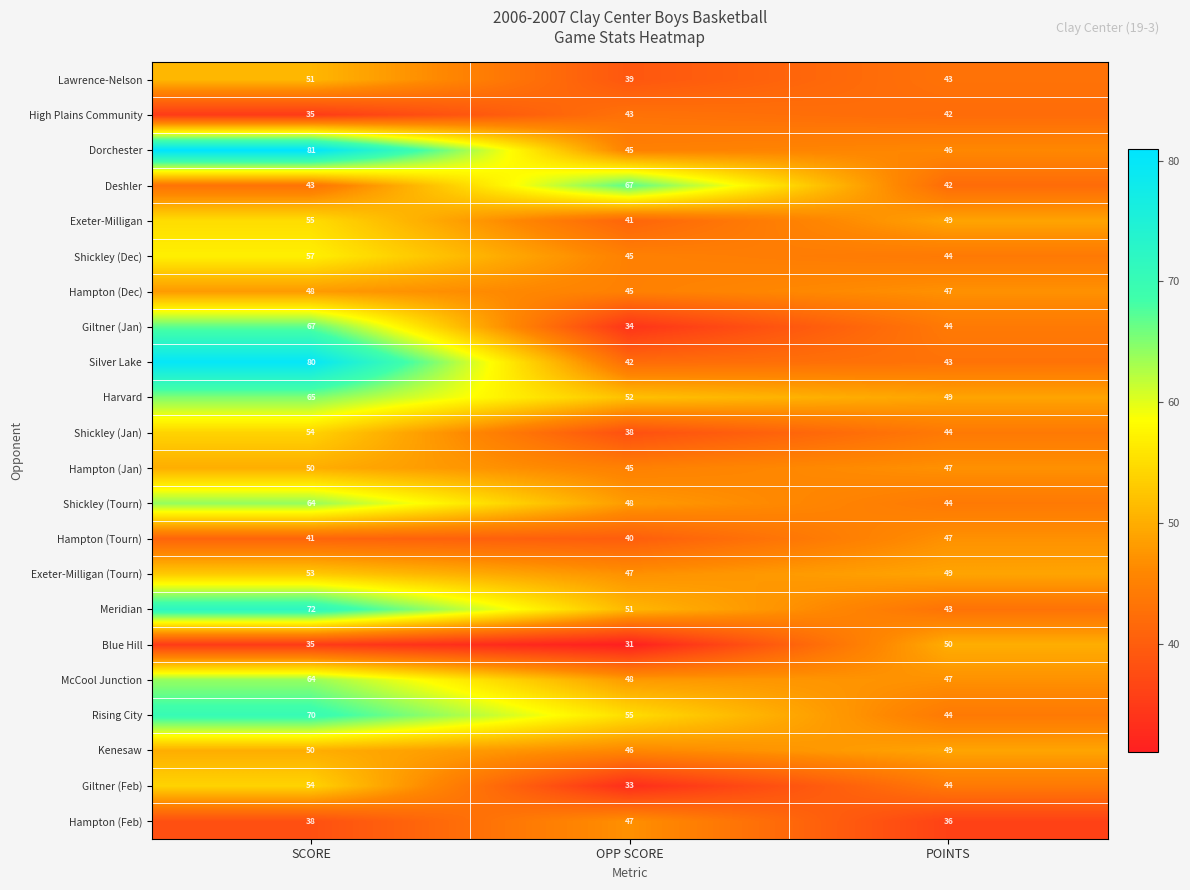

Which series has the widest spread of values?

Silver Lake